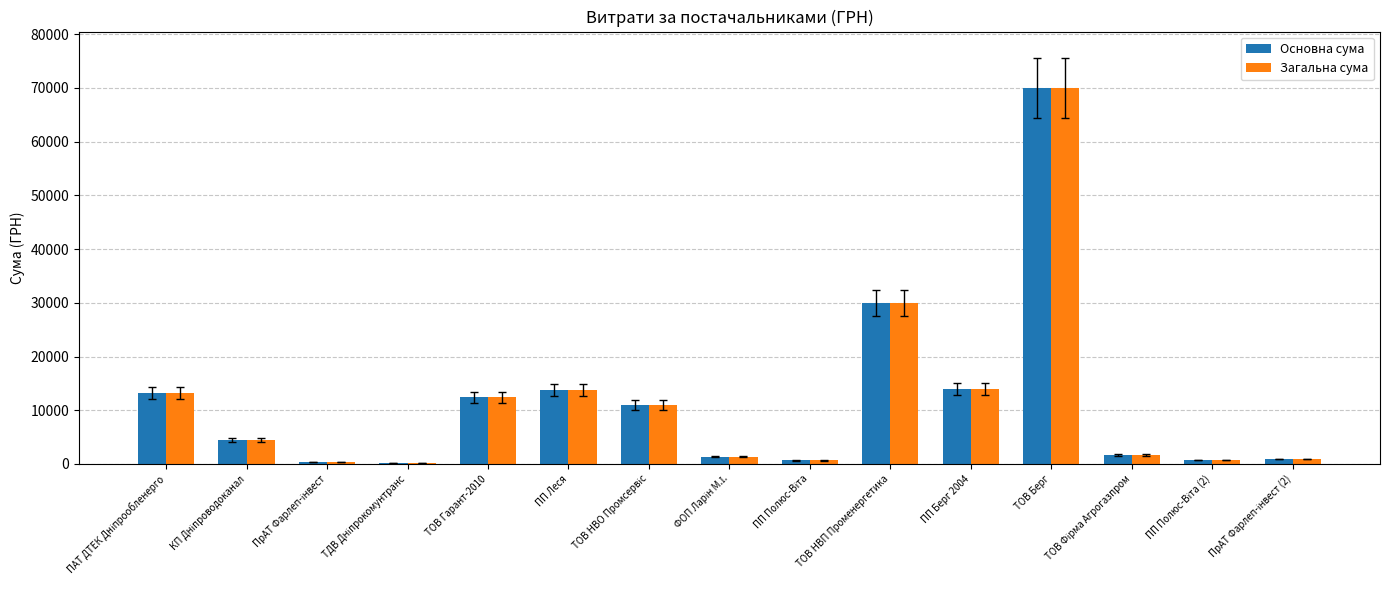

What is the sum of the Загальна сума values at ПП Леся and ТОВ НВП Променергетика?

43800.4